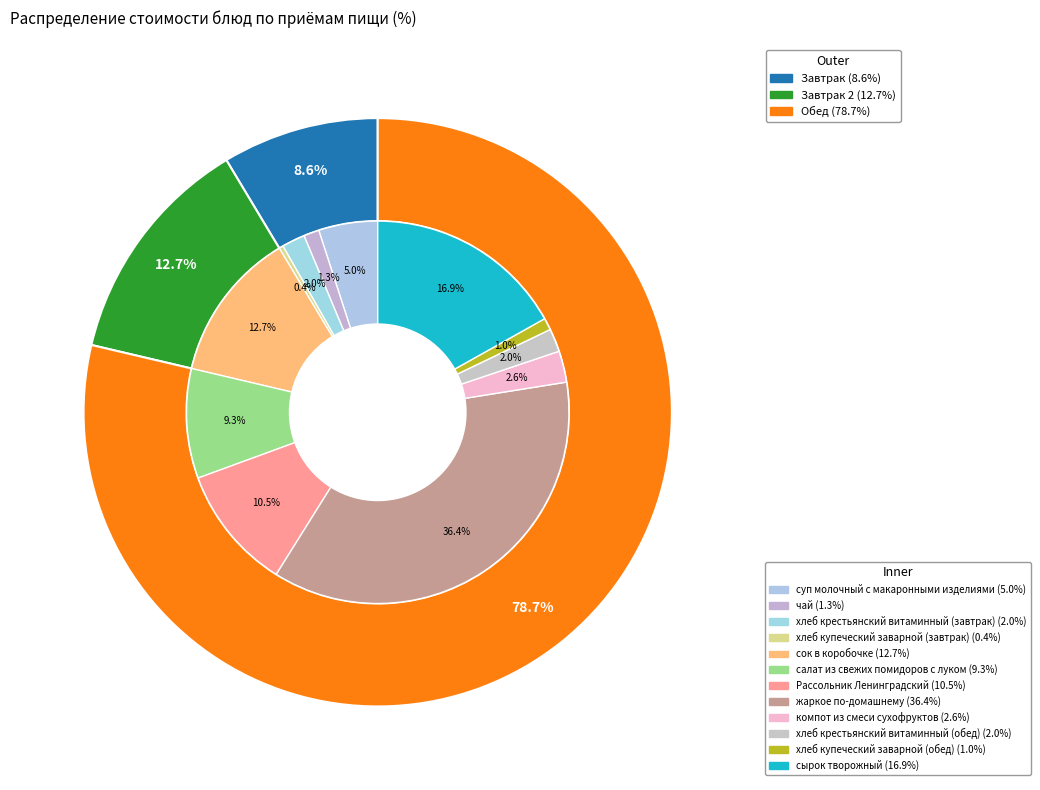

To the nearest percent, what is the combined percentage of сырок творожный and сок в коробочке?

30%